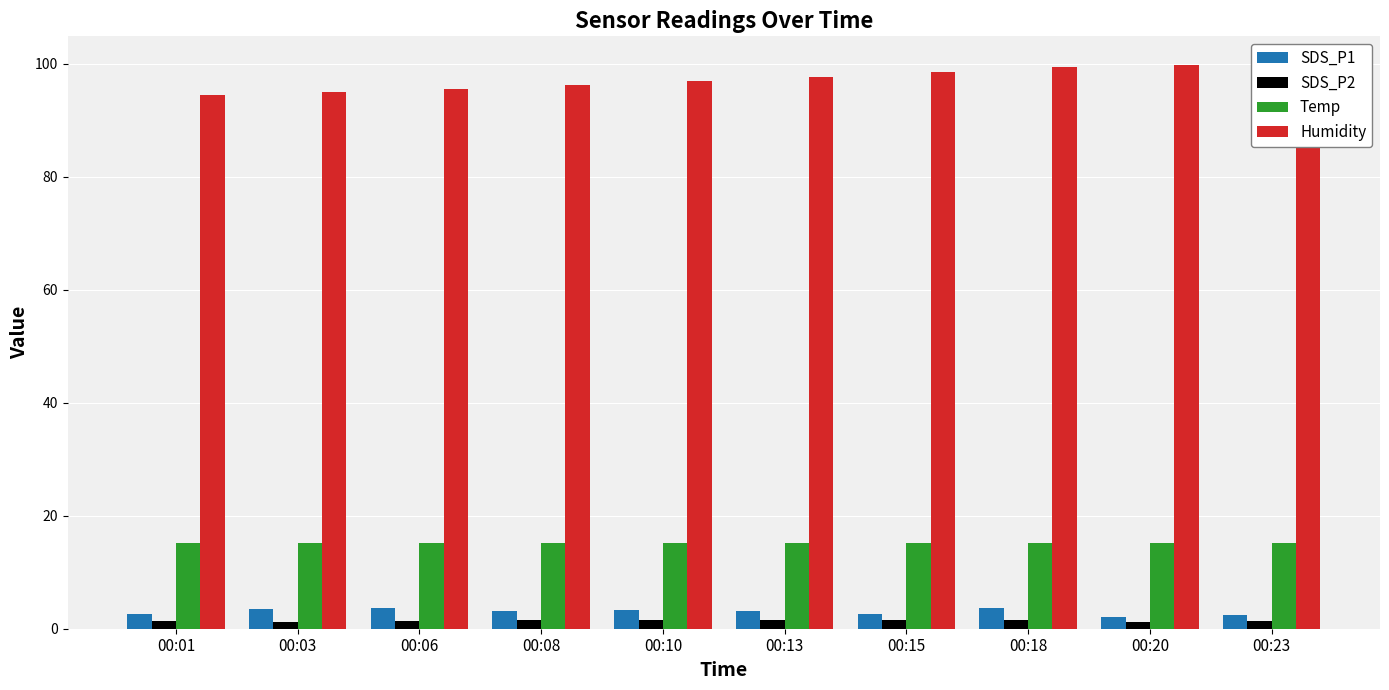

Rank the series at 00:10 from highest to lowest value.

Humidity, Temp, SDS_P1, SDS_P2